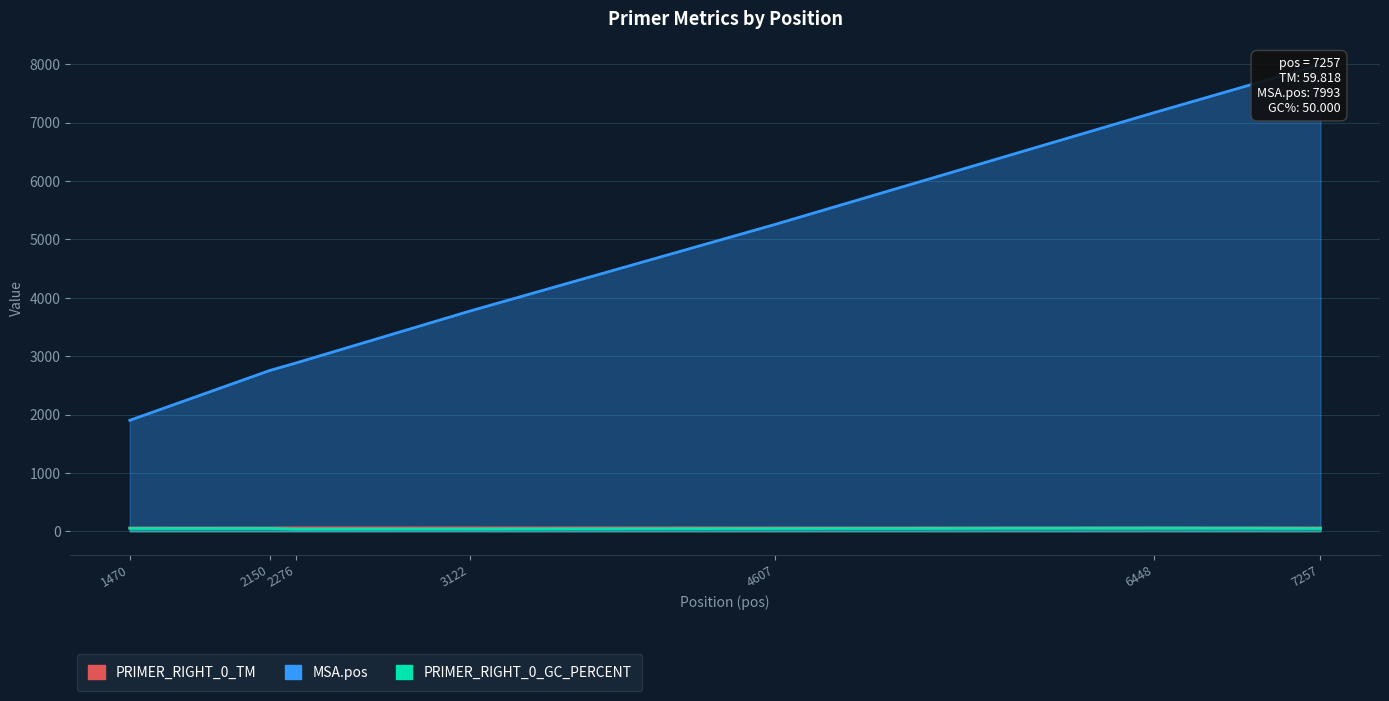

What is the maximum value shown in the chart?

7993.0